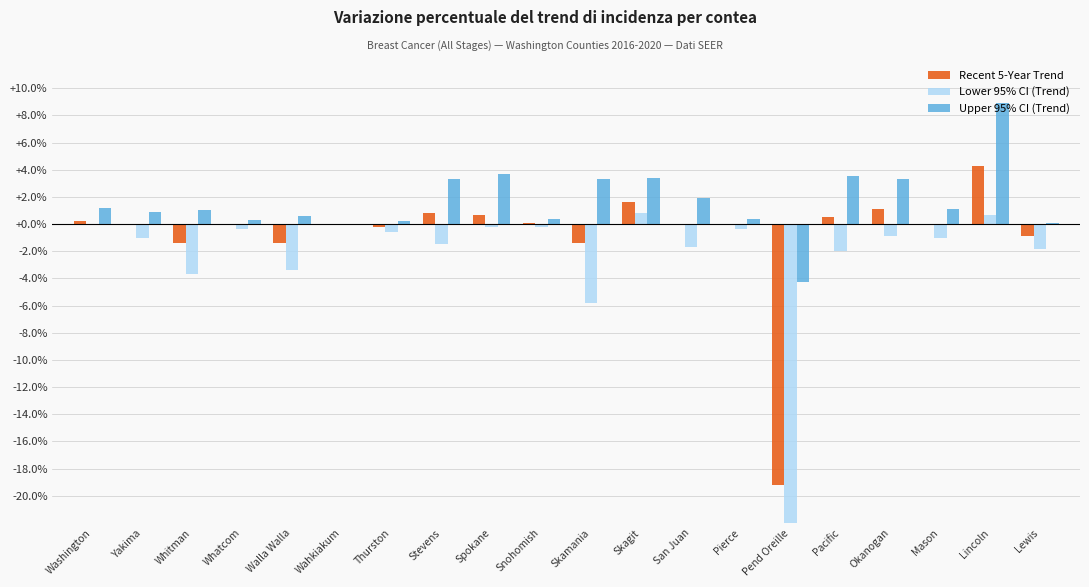

Are the bars grouped side by side (vs. stacked)?

Yes